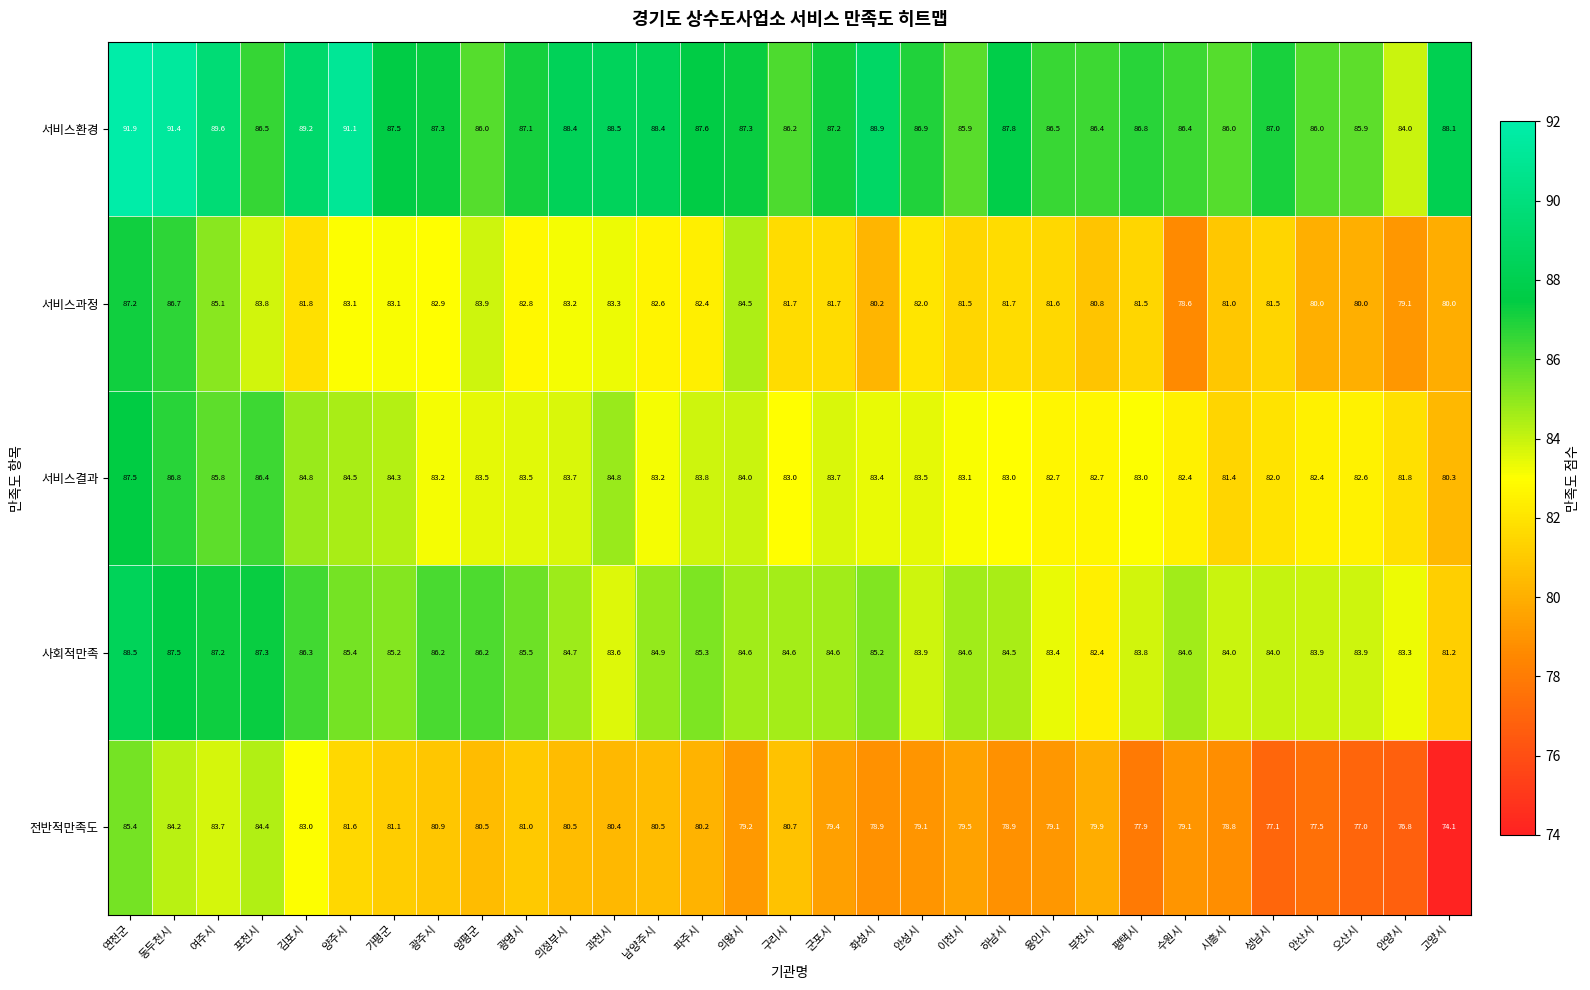

What is the greatest value displayed?

91.9